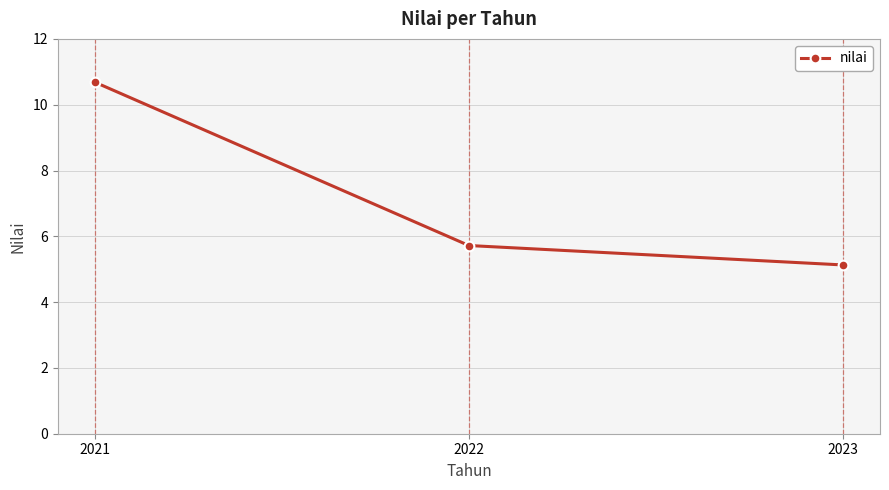

What is the change in value from 2021 to 2022?

-5.0